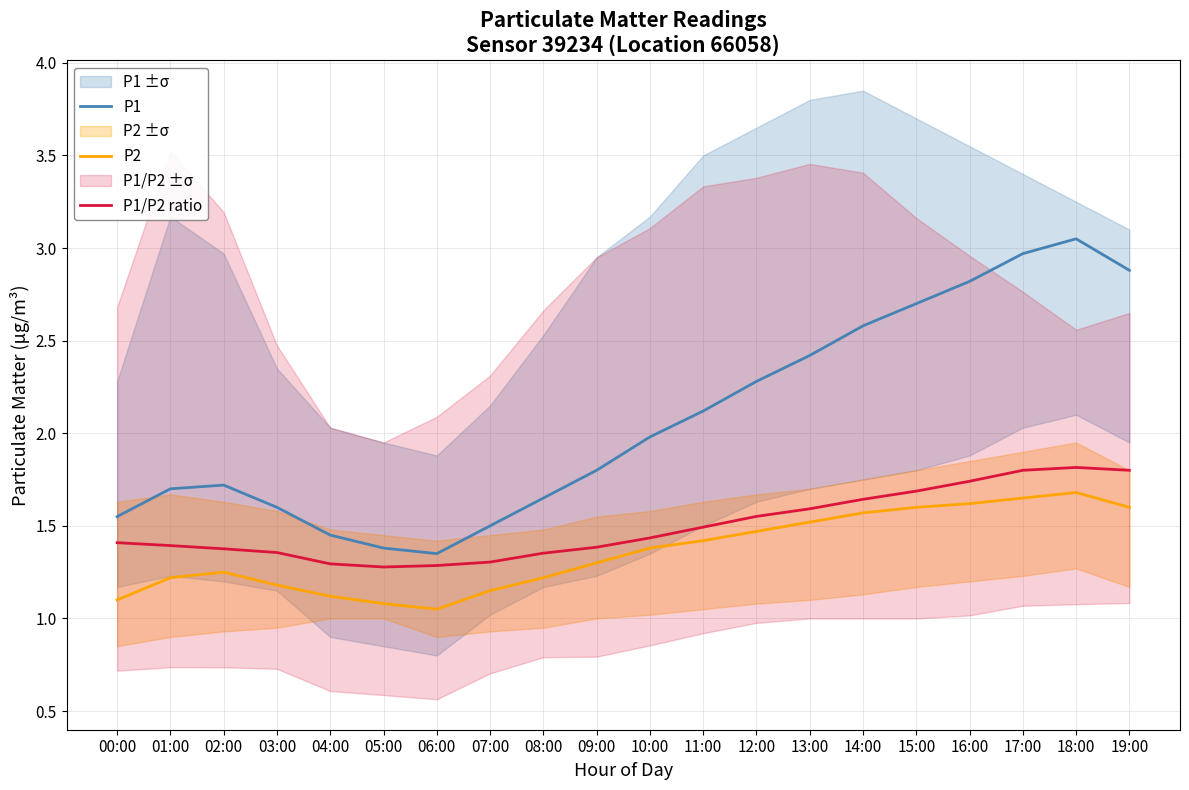

In P1/P2 ratio, how many points are higher than both neighbors (excluding endpoints)?

1